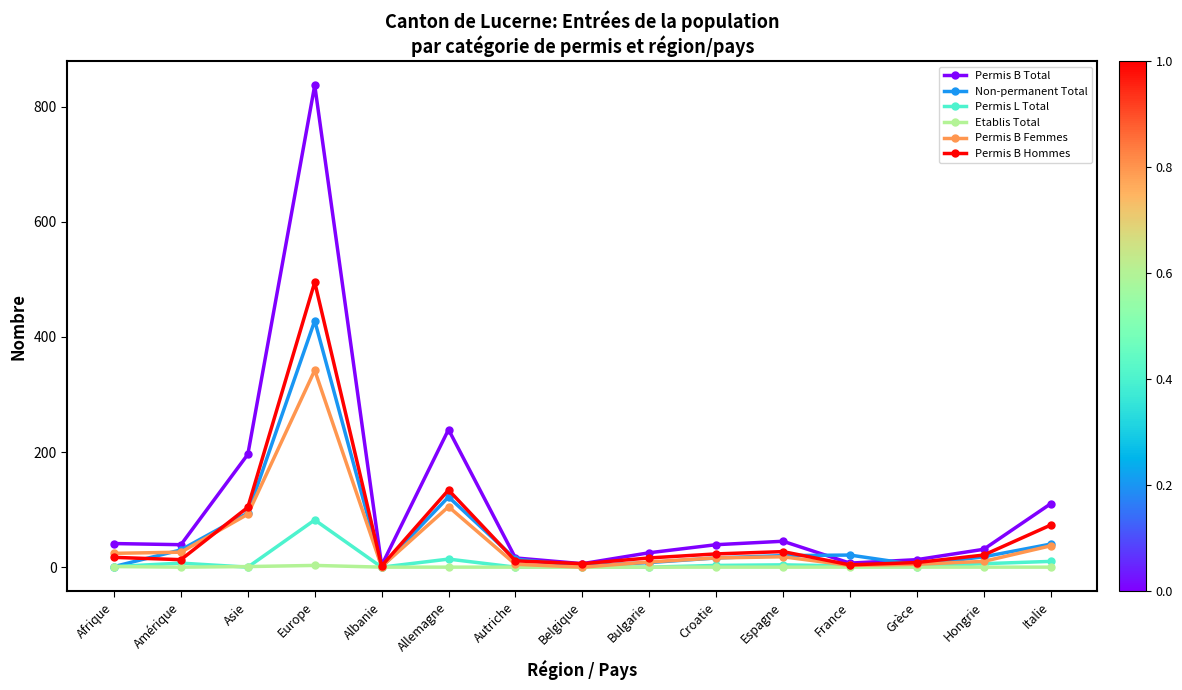

At which category does the chart reach its peak across all series?

Europe